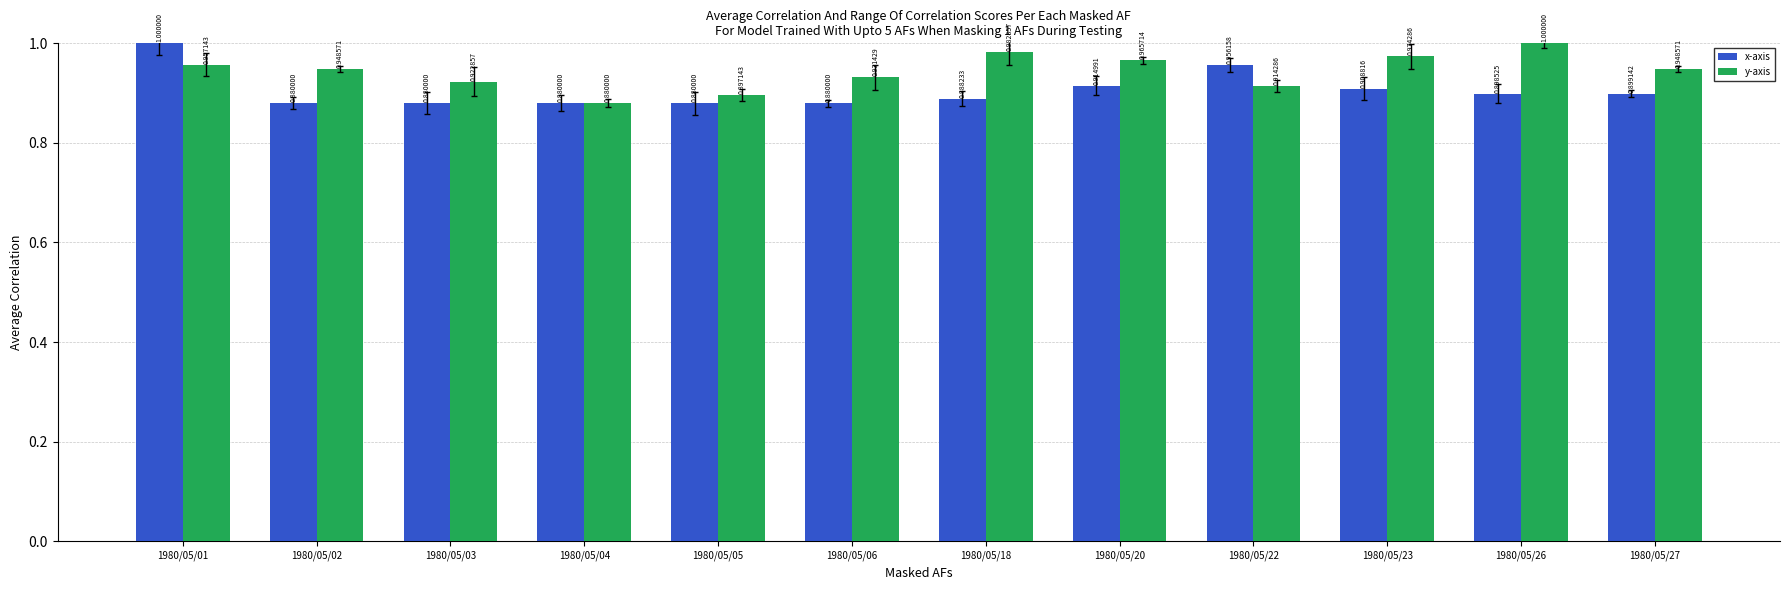

What is the value of the y-axis bar at the 1st from the left?

1.0